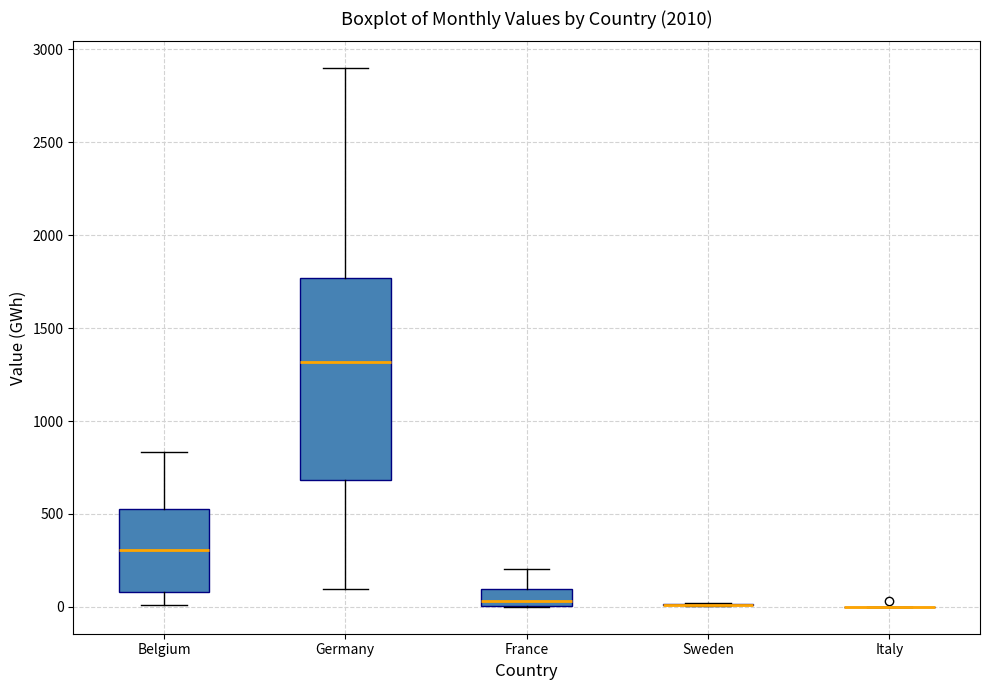

Reading left to right, transcribe this box plot: for each box, give where its median line is, the range the box spans, and where its two whiskers end, as read against the y-axis. The values are not printed on the chart, so give them approximately, as read against the axis.

Belgium: median 300, box 100 to 550, whiskers 0 to 850
Germany: median 1300, box 700 to 1750, whiskers 100 to 2900
France: median 50, box 0 to 100, whiskers 0 to 200
Sweden: box collapsed to a line at 0, whiskers 0 to 0
Italy: box collapsed to a line at 0, whiskers 0 to 0